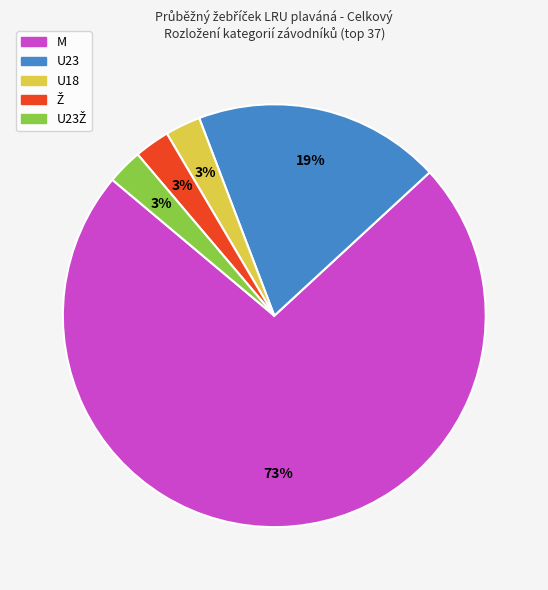

Is there any slice that represents more than half of the pie?

Yes